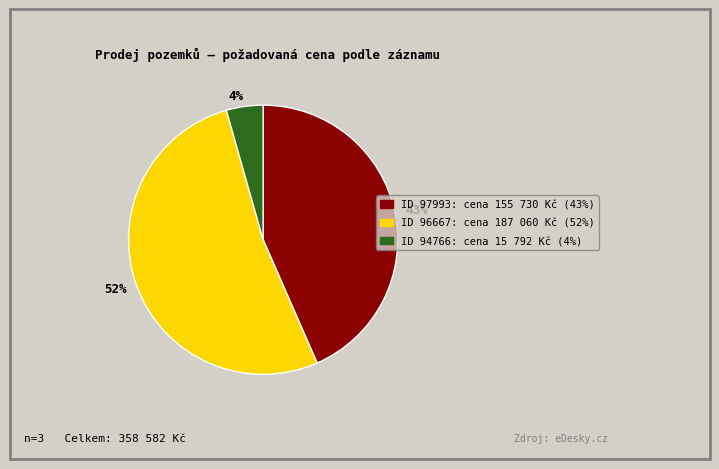

Count the number of slices in the pie.

3